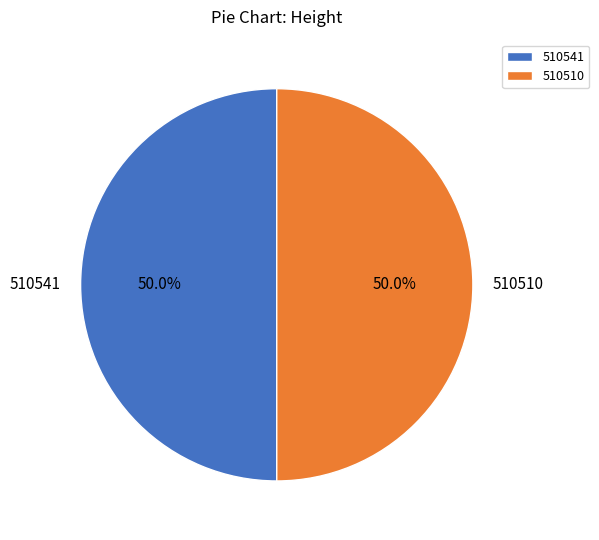

Count the number of slices in the pie.

2